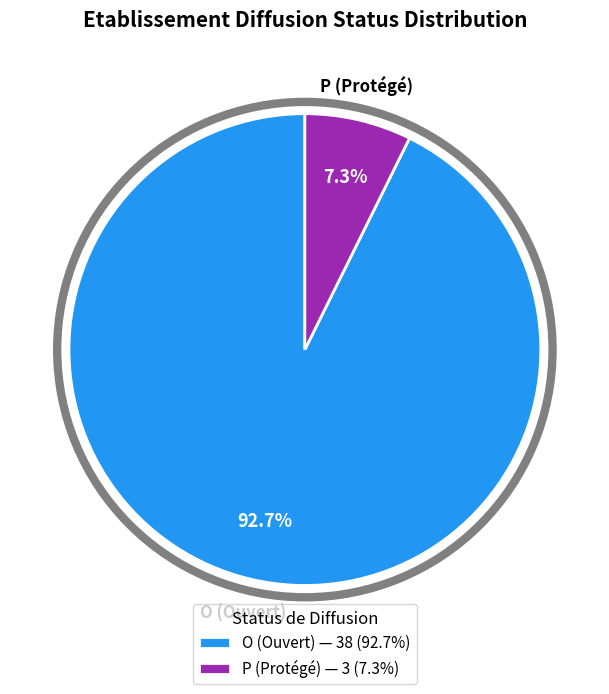

What percentage is NOT represented by P?

92.7%